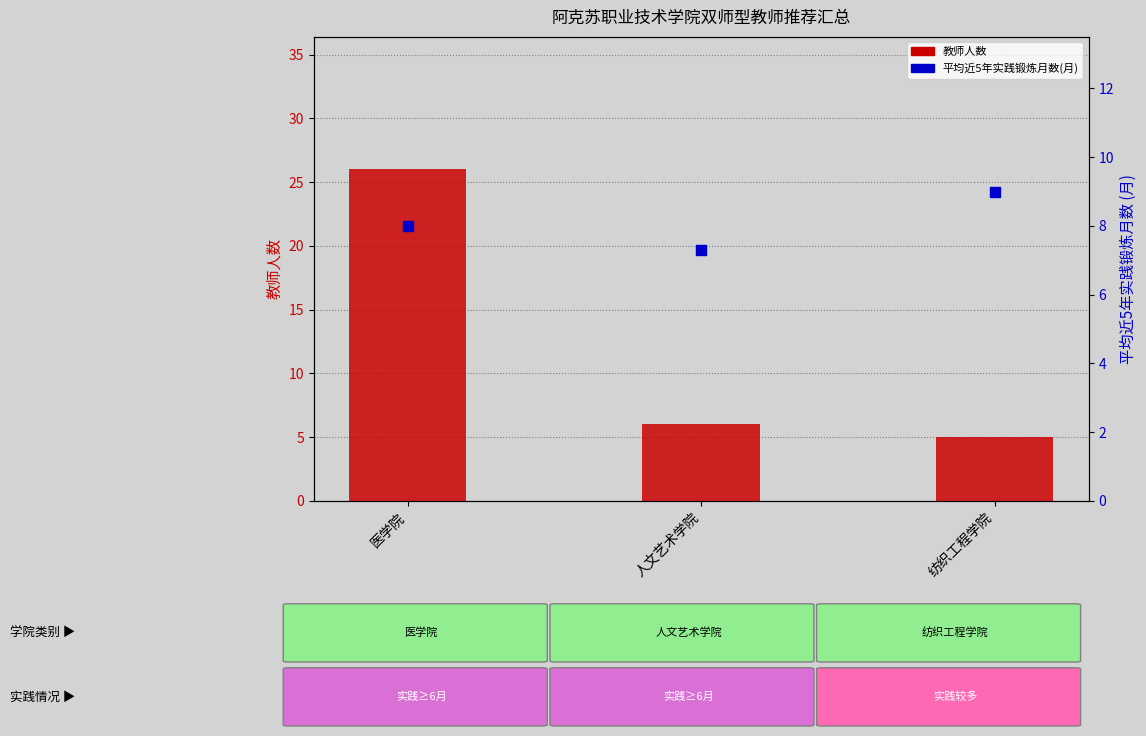

What are all the series names shown in the legend?

教师人数, 平均近5年实践锻炼月数(月)